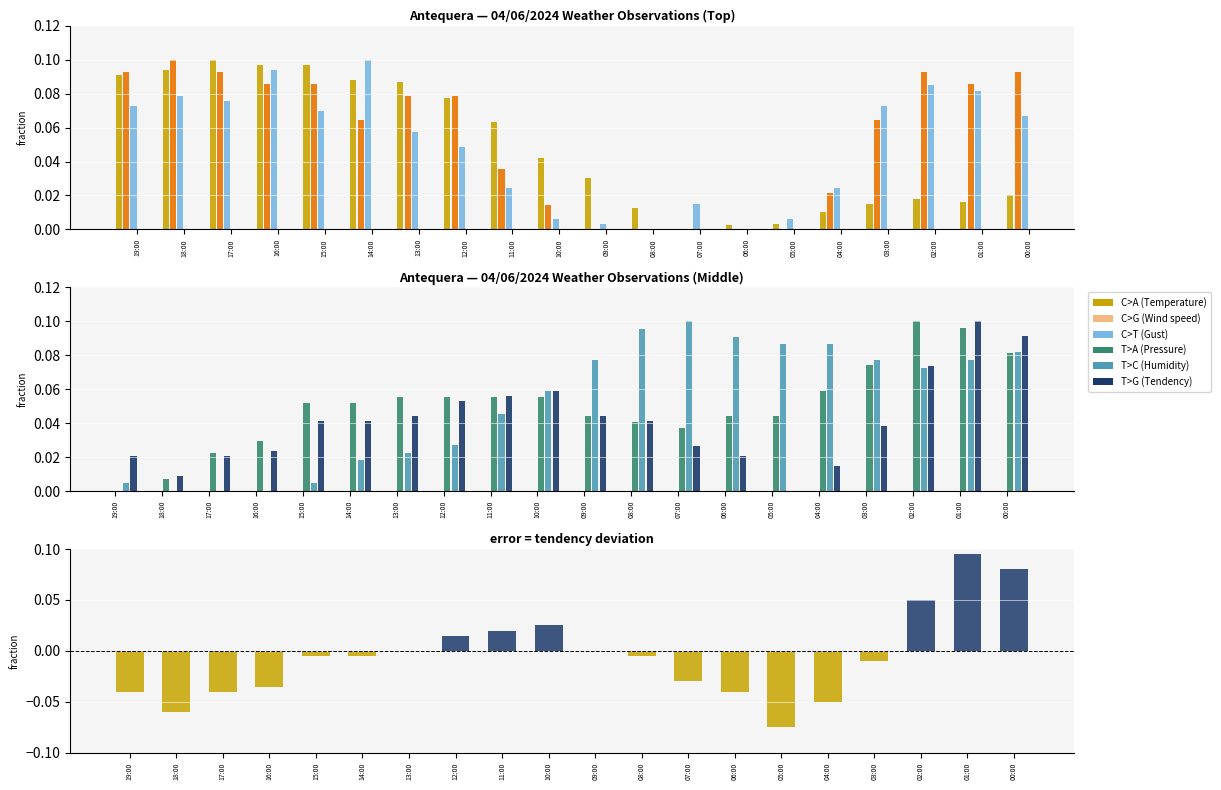

How many values in the T>A (Pressure) series exceed 0?

19